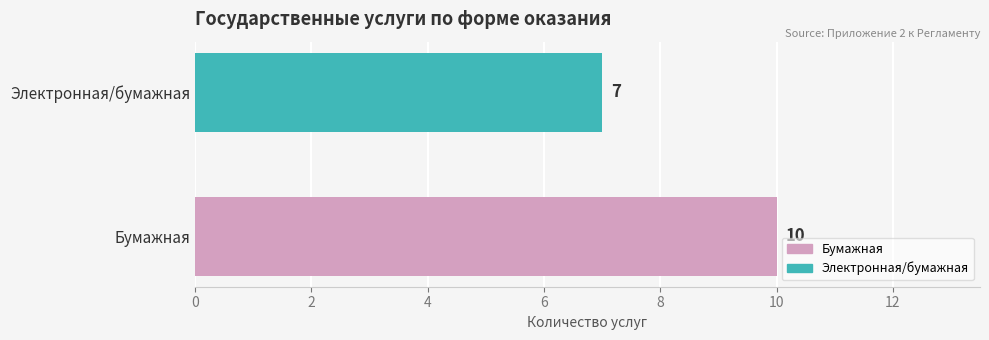

What is the sum of all values?

17